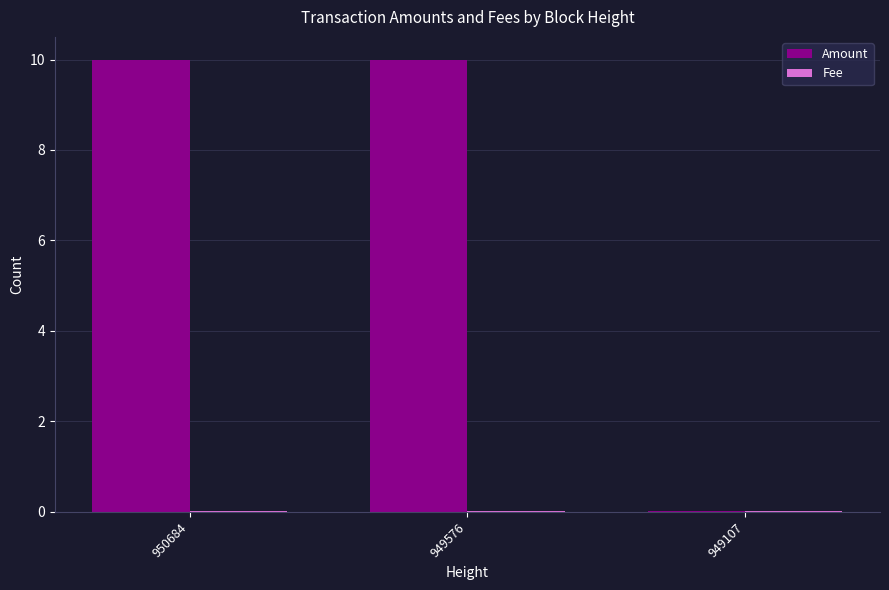

The Amount series shows 10.0 at 949576. True or false?

True